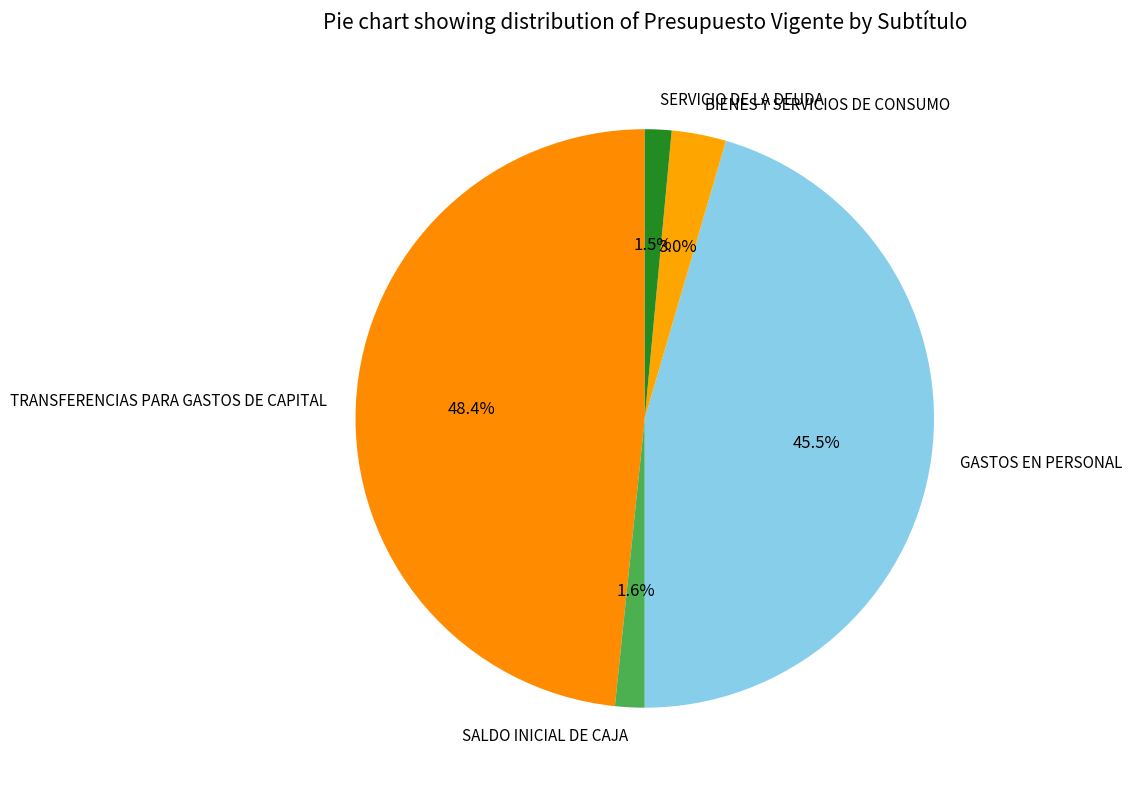

To the nearest percent, what portion does TRANSFERENCIAS PARA GASTOS DE CAPITAL represent?

48%